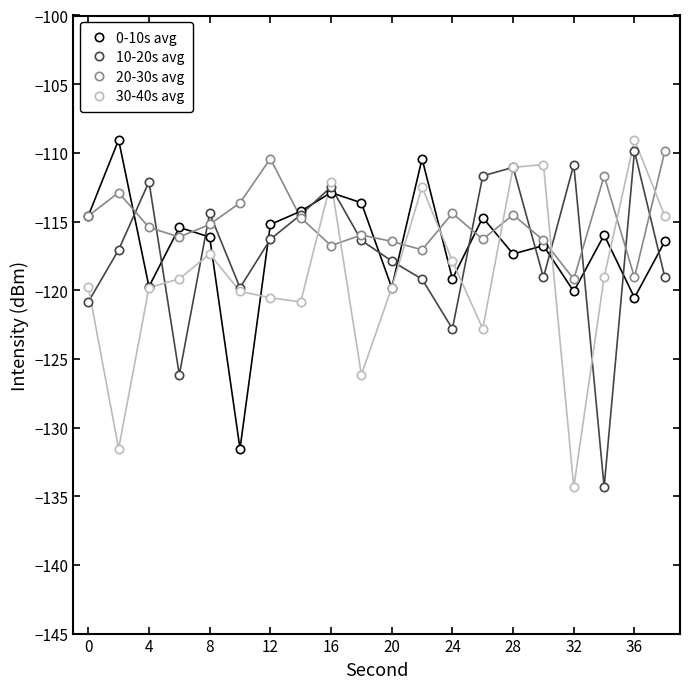

What is the value of the 0-10s avg point at the 10th from the left?

-113.6